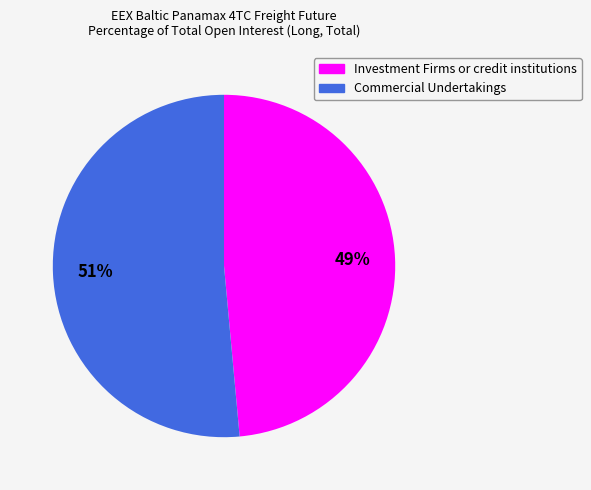

To the nearest percent, what is the combined percentage of Commercial Undertakings and Investment Firms or credit institutions?

100%